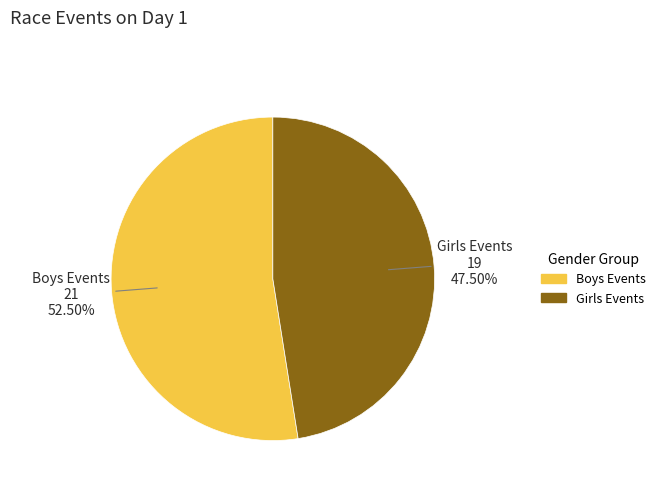

Does any single category account for the majority?

Yes